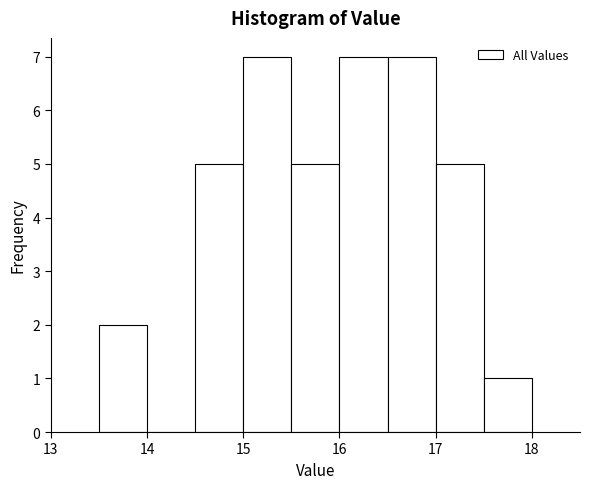

Reading left to right, list every bar in this chart as the range it spans on the x-axis followed by its height. The values are not printed on the chart, so give them approximately, as read against the axis.

13.5 to 14.0: 2
14.0 to 14.5: 0
14.5 to 15.0: 5
15.0 to 15.5: 7
15.5 to 16.0: 5
16.0 to 16.5: 7
16.5 to 17.0: 7
17.0 to 17.5: 5
17.5 to 18.0: 1